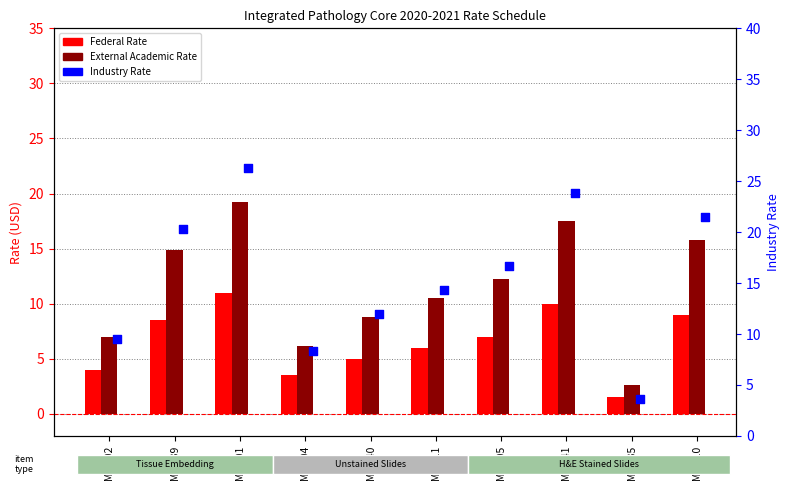

What are all the series names shown in the legend?

Federal Rate, External Academic Rate, Industry Rate